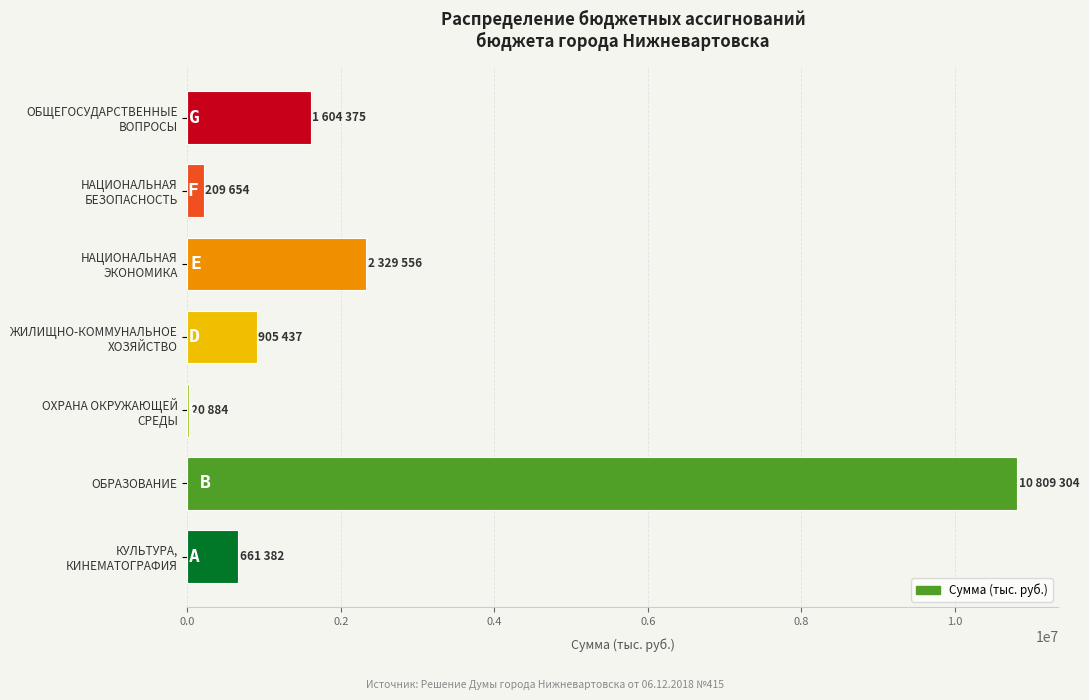

What is the greatest value displayed?

10809304.0